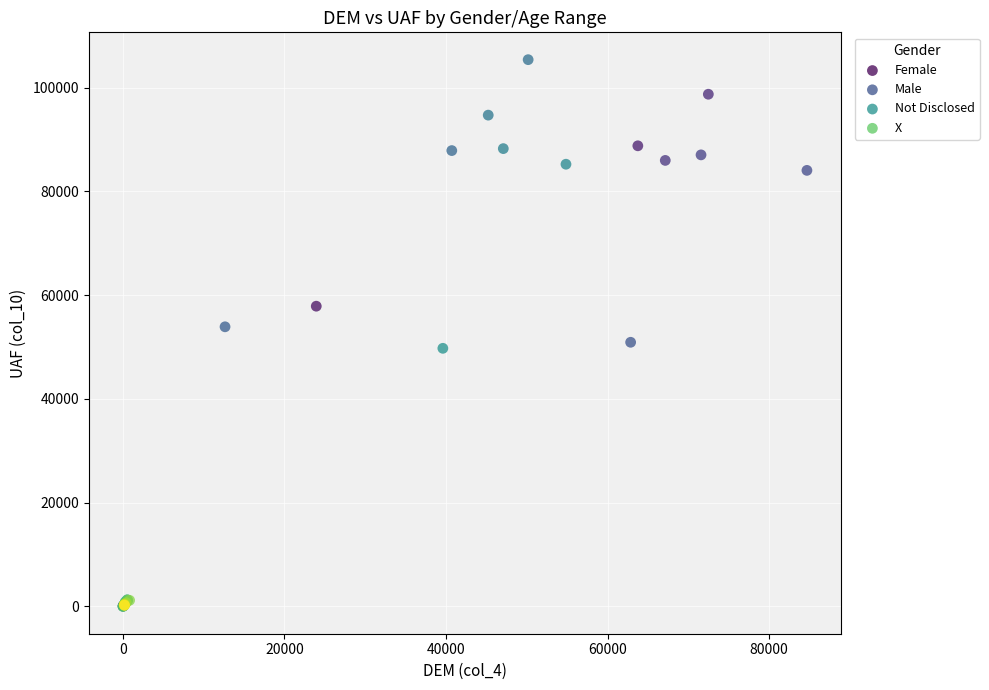

Which series reaches the maximum Y coordinate?

Male